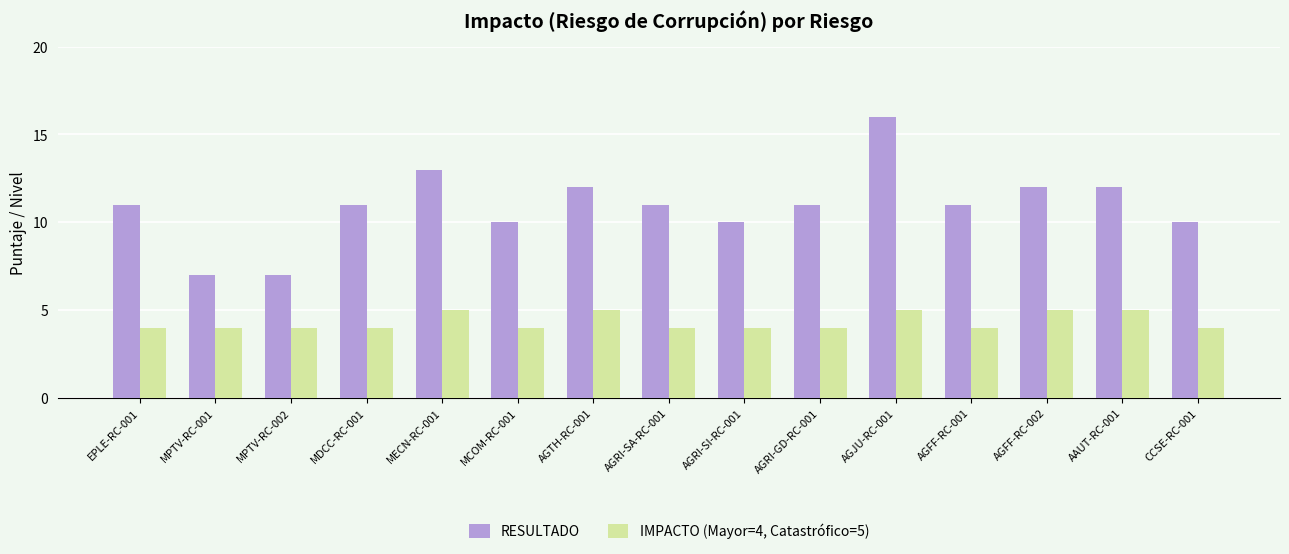

List the series in order of their peak value, highest first.

RESULTADO, IMPACTO (Mayor=4, Catastrófico=5)